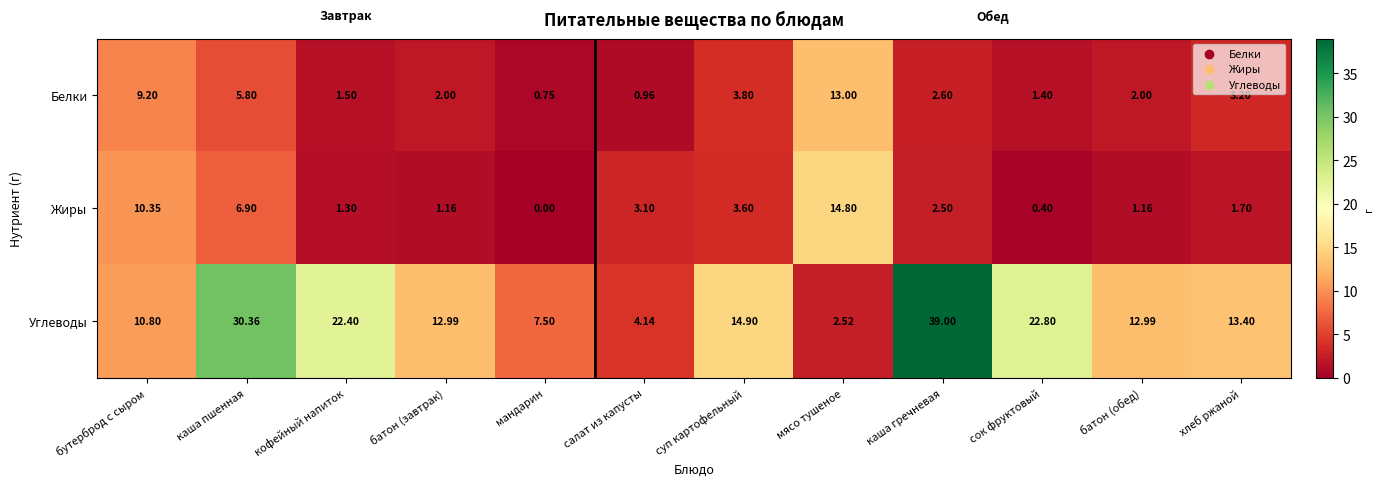

How many data points does each series have?

12